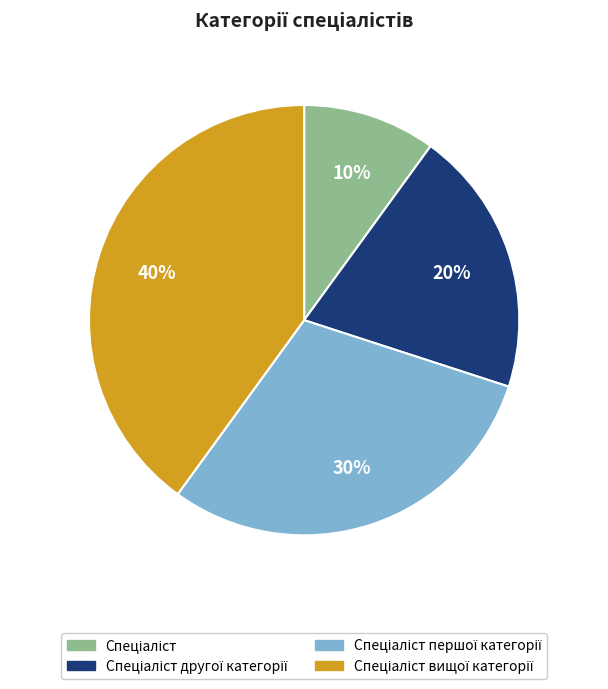

Is there a majority slice in this chart?

No